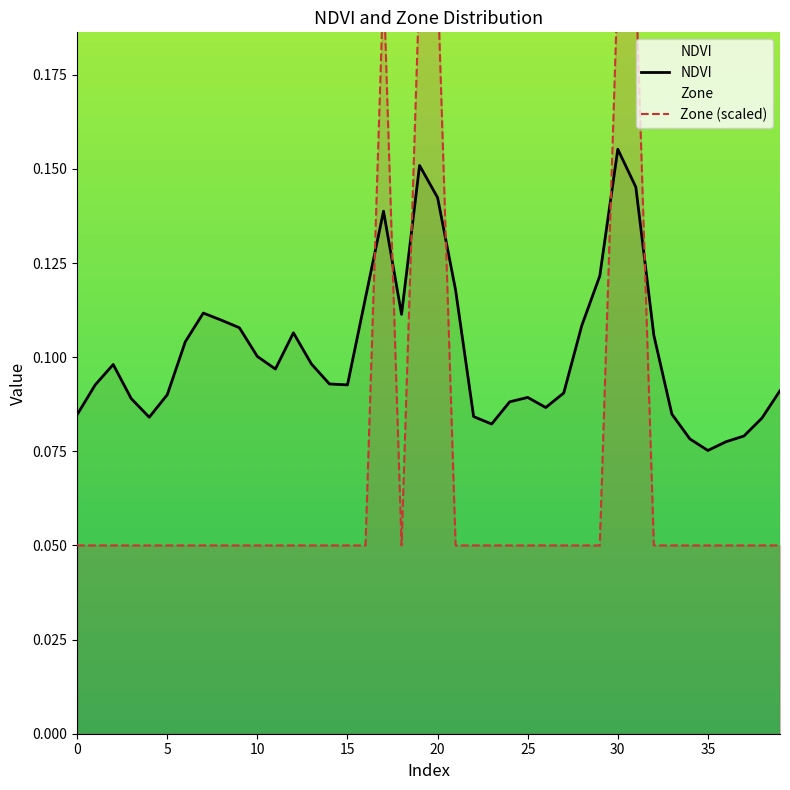

How many times do NDVI and Zone (scaled) cross each other?

6